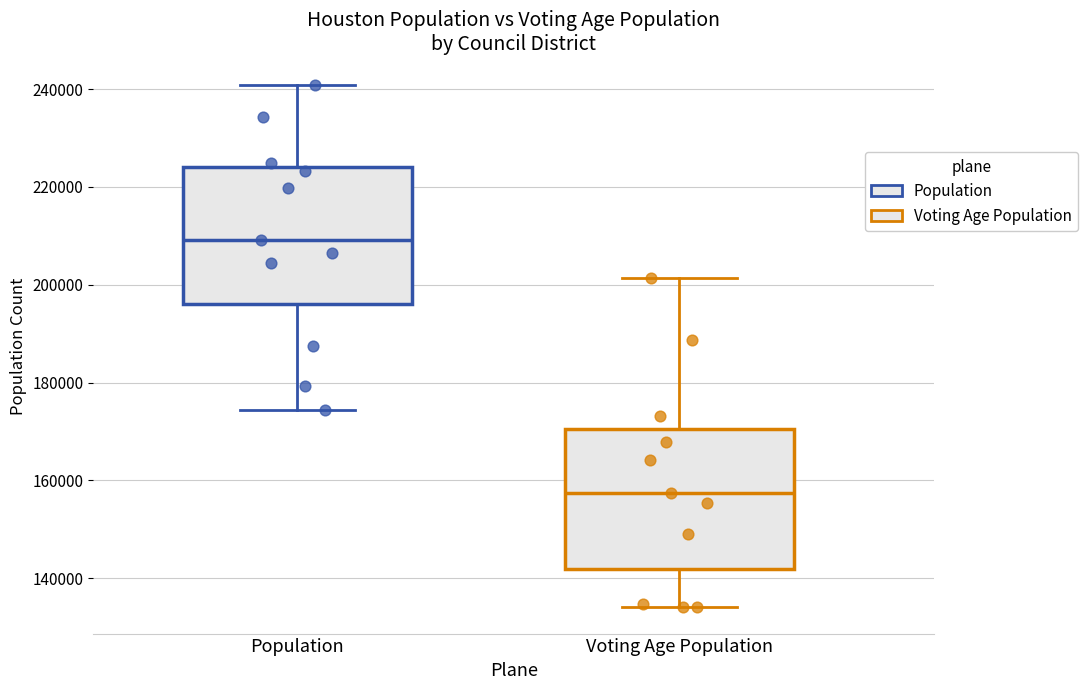

Where does the upper whisker of the box for Population end on the y-axis? The values are not printed on the chart, so give them approximately, as read against the axis.

240000